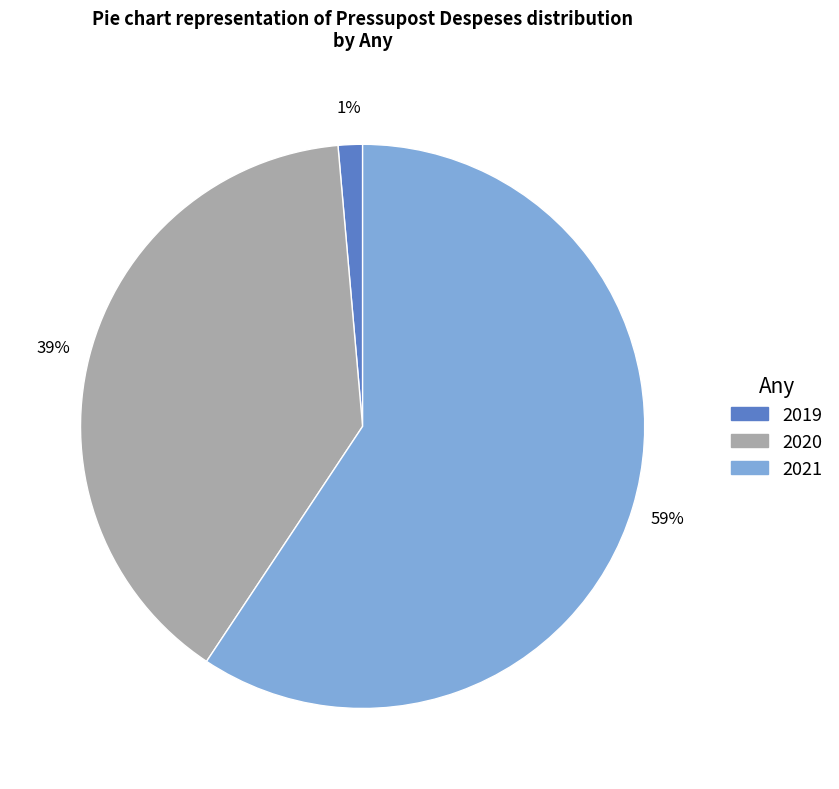

What is the largest slice in the pie chart?

2021